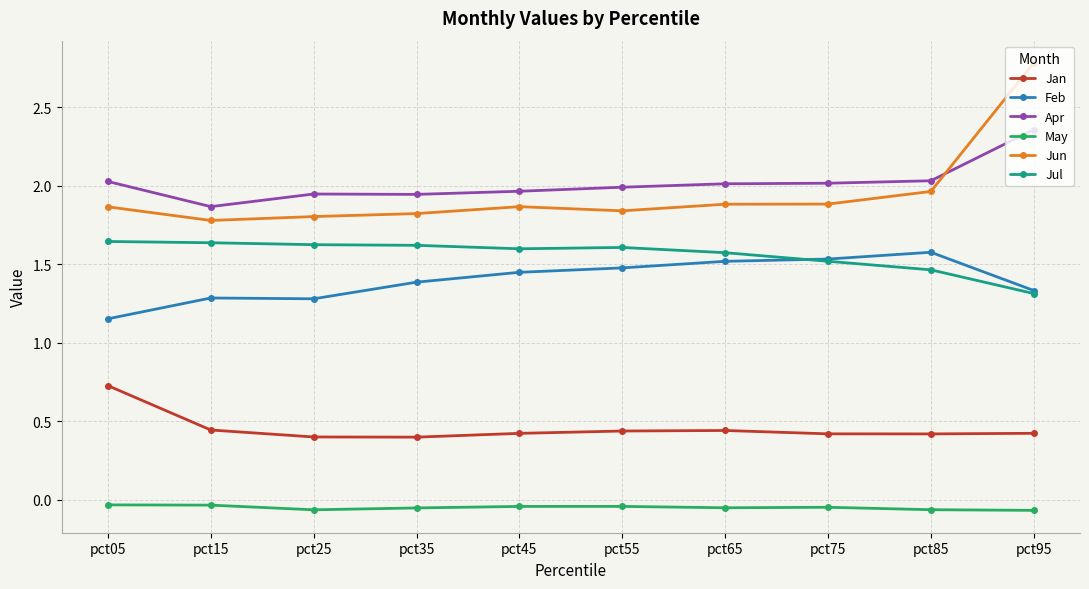

Which series changed the most between pct15 and pct55?

Feb